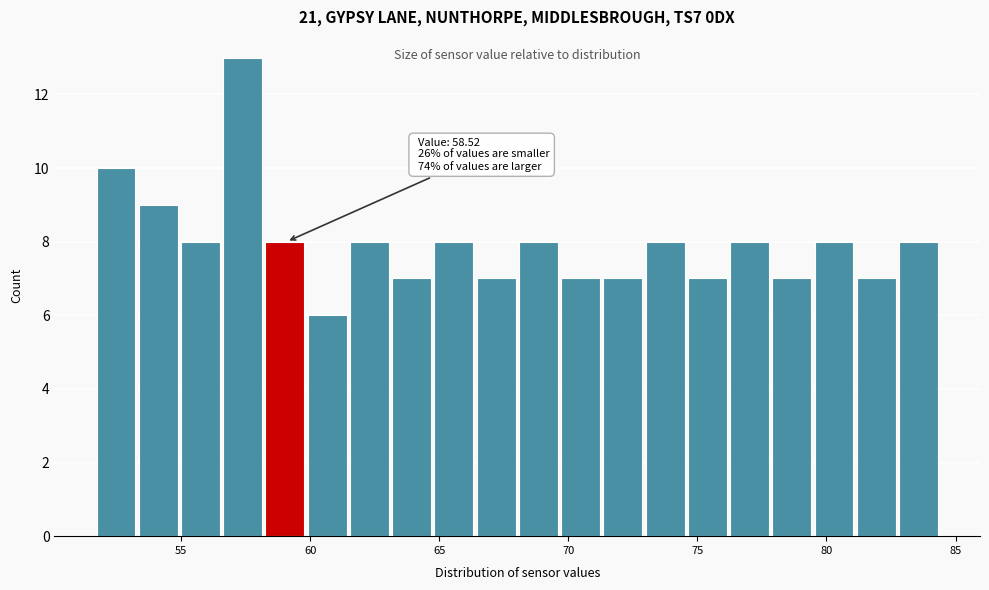

Around what value on the x-axis is the tallest bar? Give the approximate position of its centre, as read against the axis.

57.5